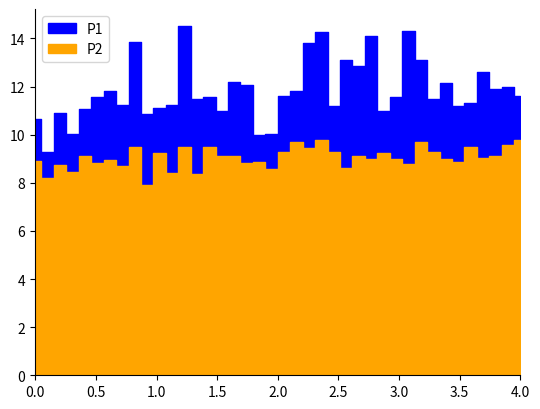

True or false: P1 and P2 intersect in this chart.

False